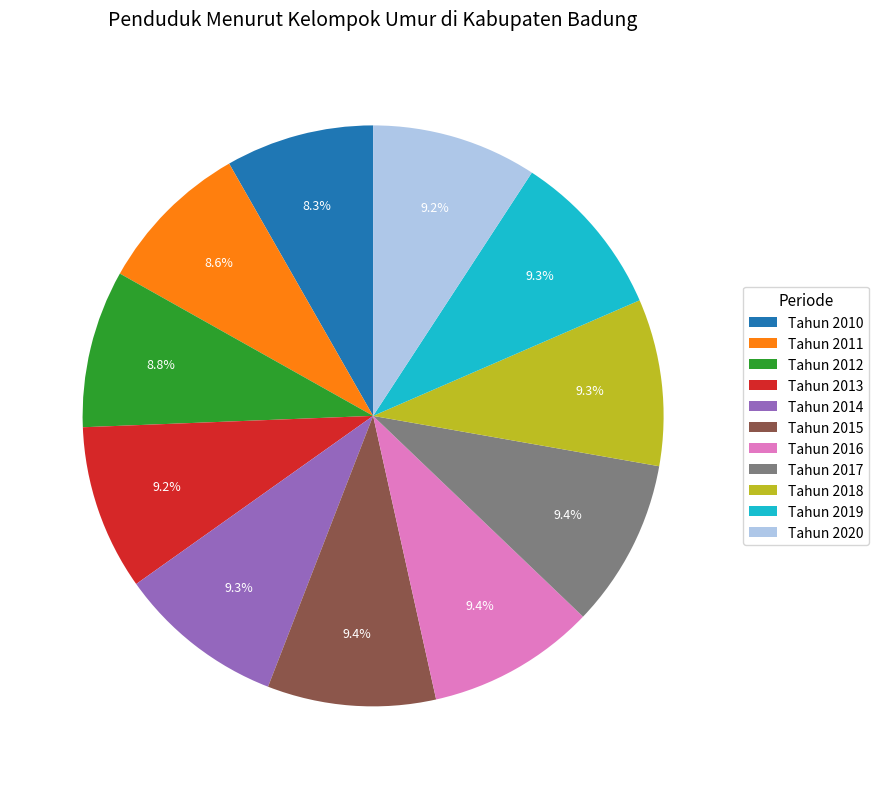

What portion of the pie excludes Tahun 2013?

90.8%